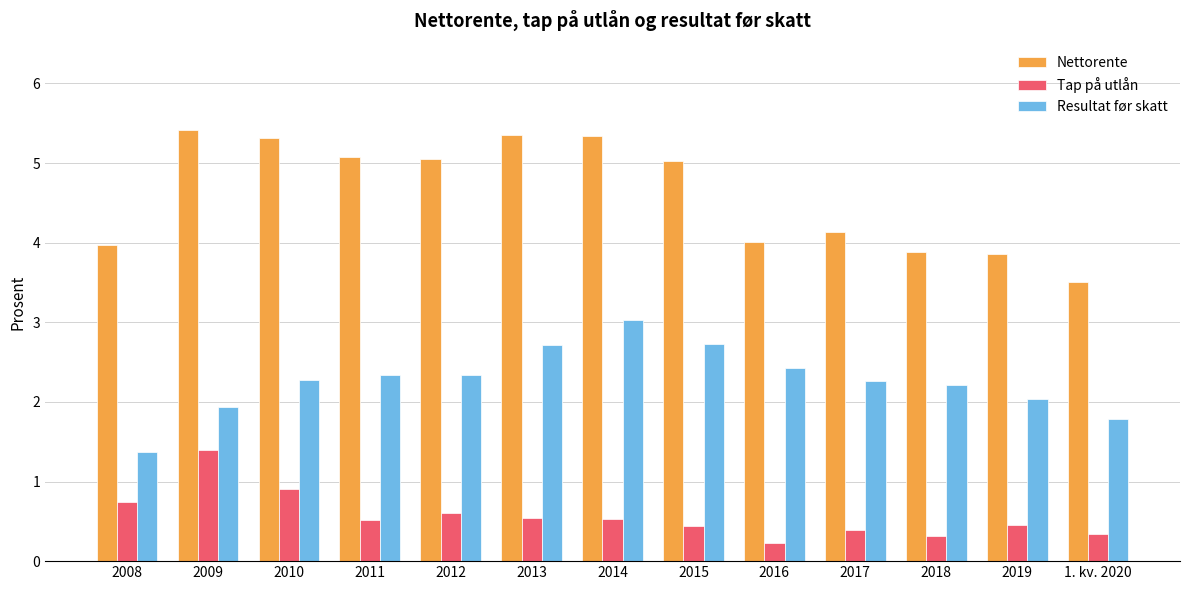

Is the value of Nettorente at 2018 greater than the value of Resultat før skatt at 2011?

Yes